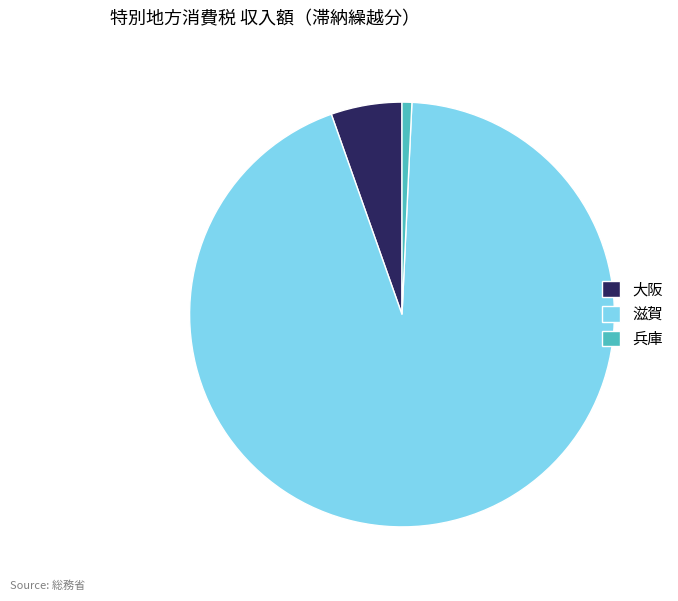

Is it true that 大阪 is 1% of the pie?

False